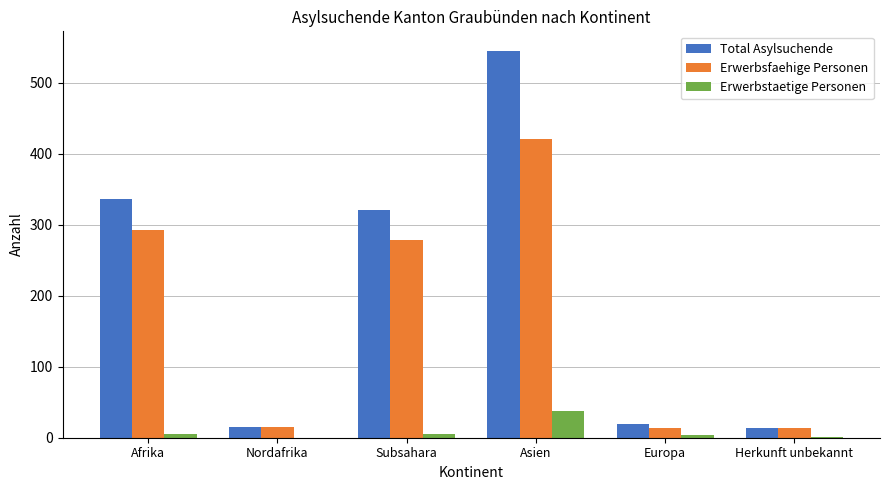

The value of Erwerbsfaehige Personen at Nordafrika is 15. True or false?

True